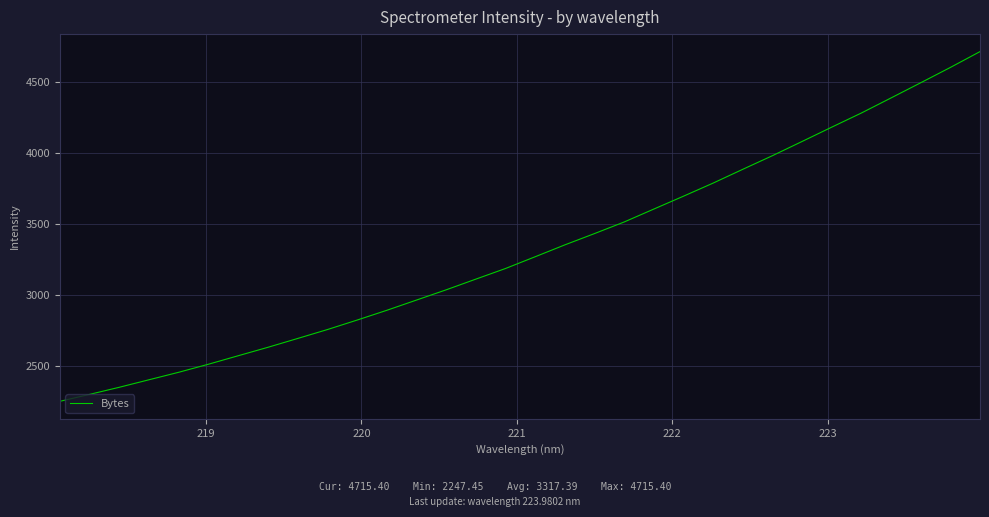

Reading left to right, transcribe all the data shown in this chart.

2247.4	2296.4	2346.6	2399.6	2452.5	2509.2	2569.0	2628.5	2690.7	2753.6	2820.5	2889.4	2961.6	3034.0	3109.5	3184.5	3267.5	3351.2	3431.0	3512.8	3604.1	3695.0	3787.5	3884.8	3981.0	4081.3	4182.4	4282.2	4388.5	4495.5	4603.6	4715.4